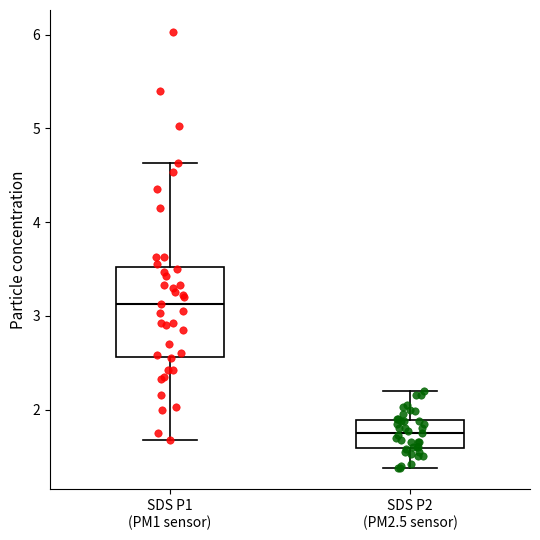

Where does the lower whisker of the box for SDS P1 (PM1 sensor) end on the y-axis? The values are not printed on the chart, so give them approximately, as read against the axis.

1.7